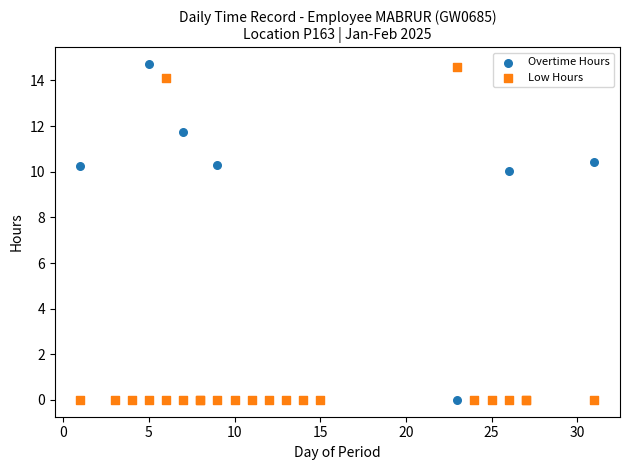

Which series reaches the maximum Y coordinate?

Overtime Hours